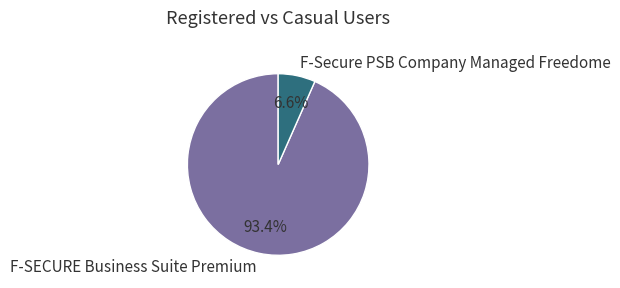

Rank the categories by value from lowest to highest.

F-Secure PSB Company Managed Freedome, F-SECURE Business Suite Premium